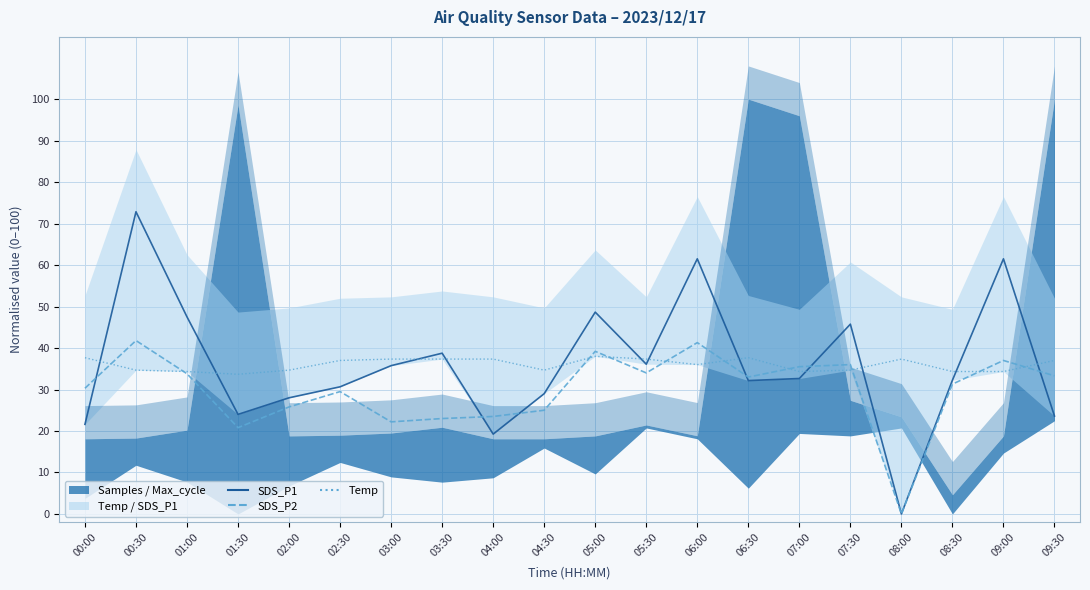

Where does the SDS_P1 series first go above 32?

00:30